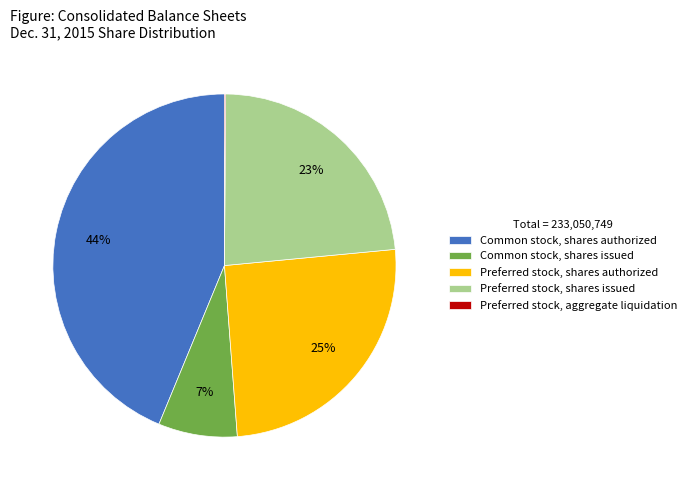

To the nearest percent, what is the difference between the largest and smallest slice percentages?

44%